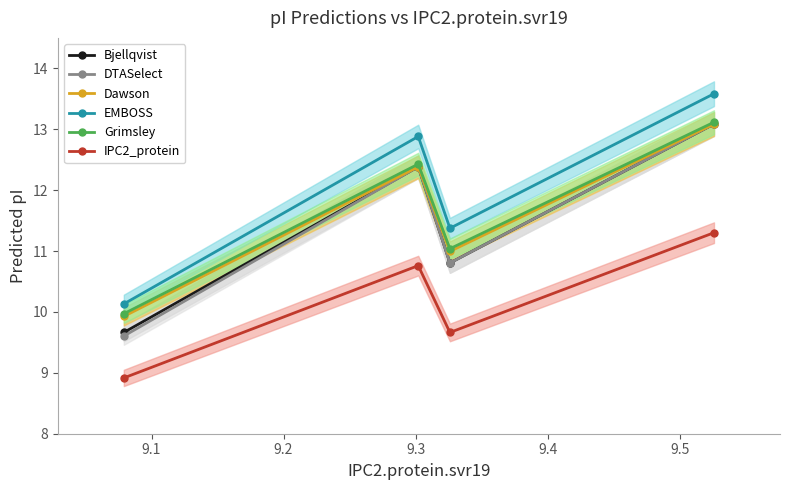

True or false: IPC2_protein and DTASelect cross at least once.

False